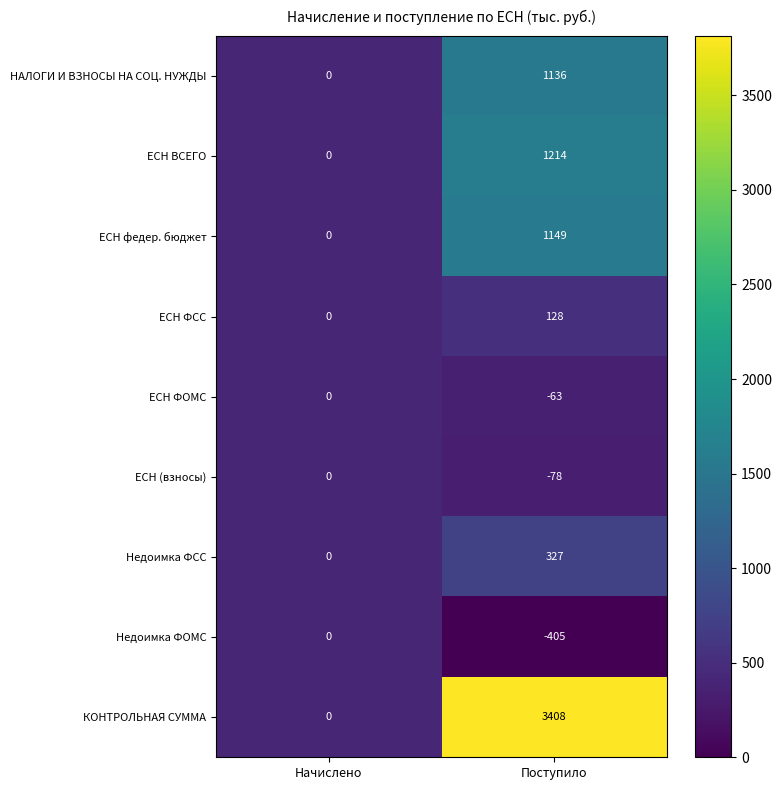

Count the number of data series in this chart.

9